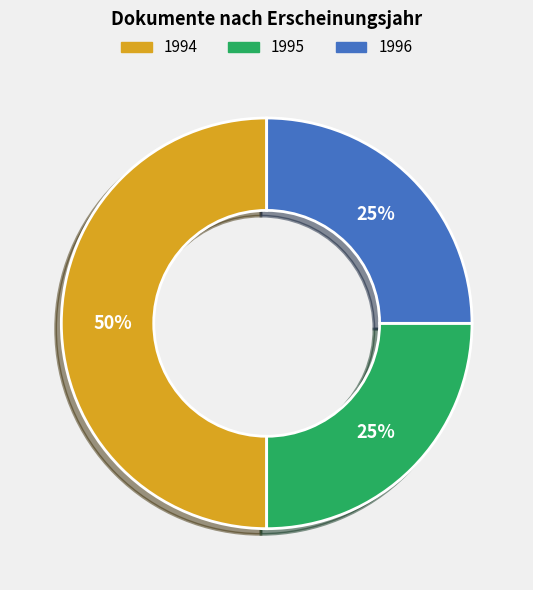

To the nearest percent, what is the average slice percentage?

33%